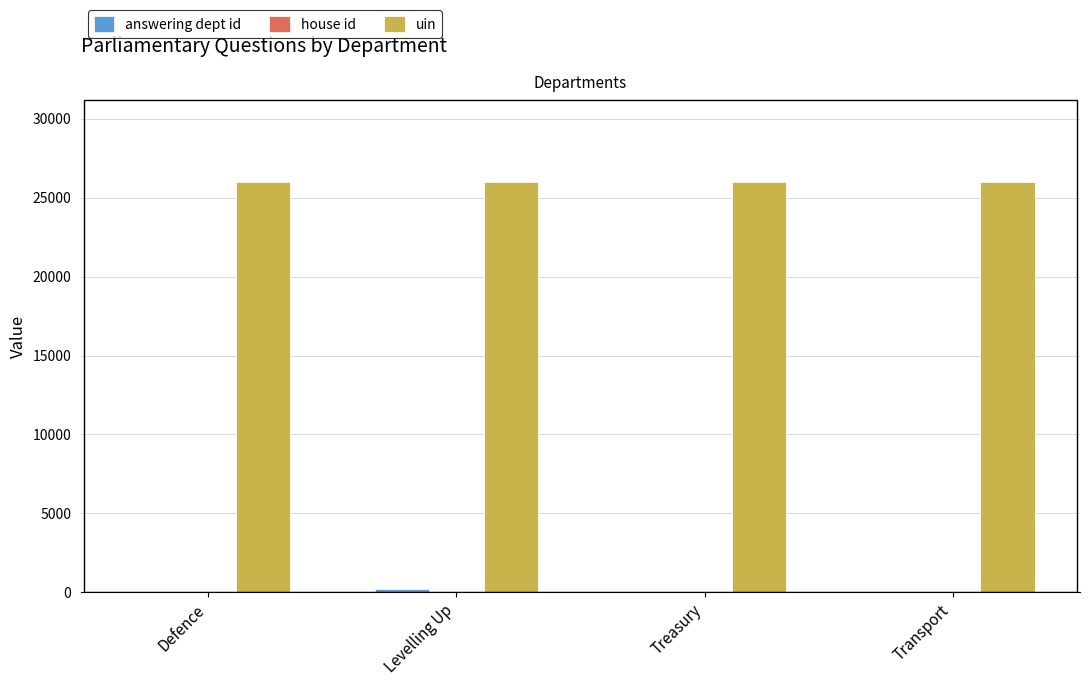

True or false: uin has a value of 43581 at Treasury.

False